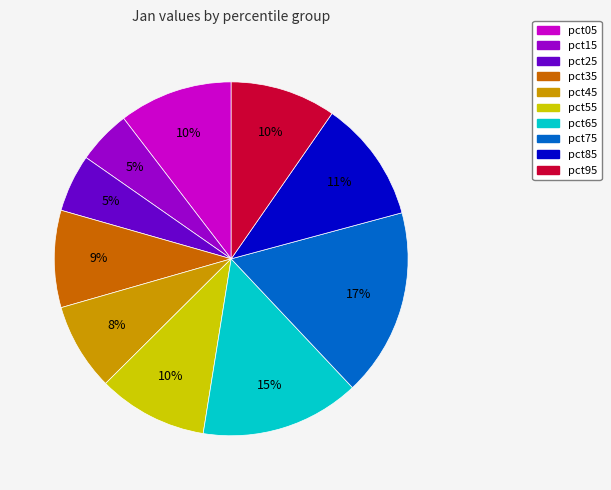

Is it true that pct85 is 11% of the pie?

True